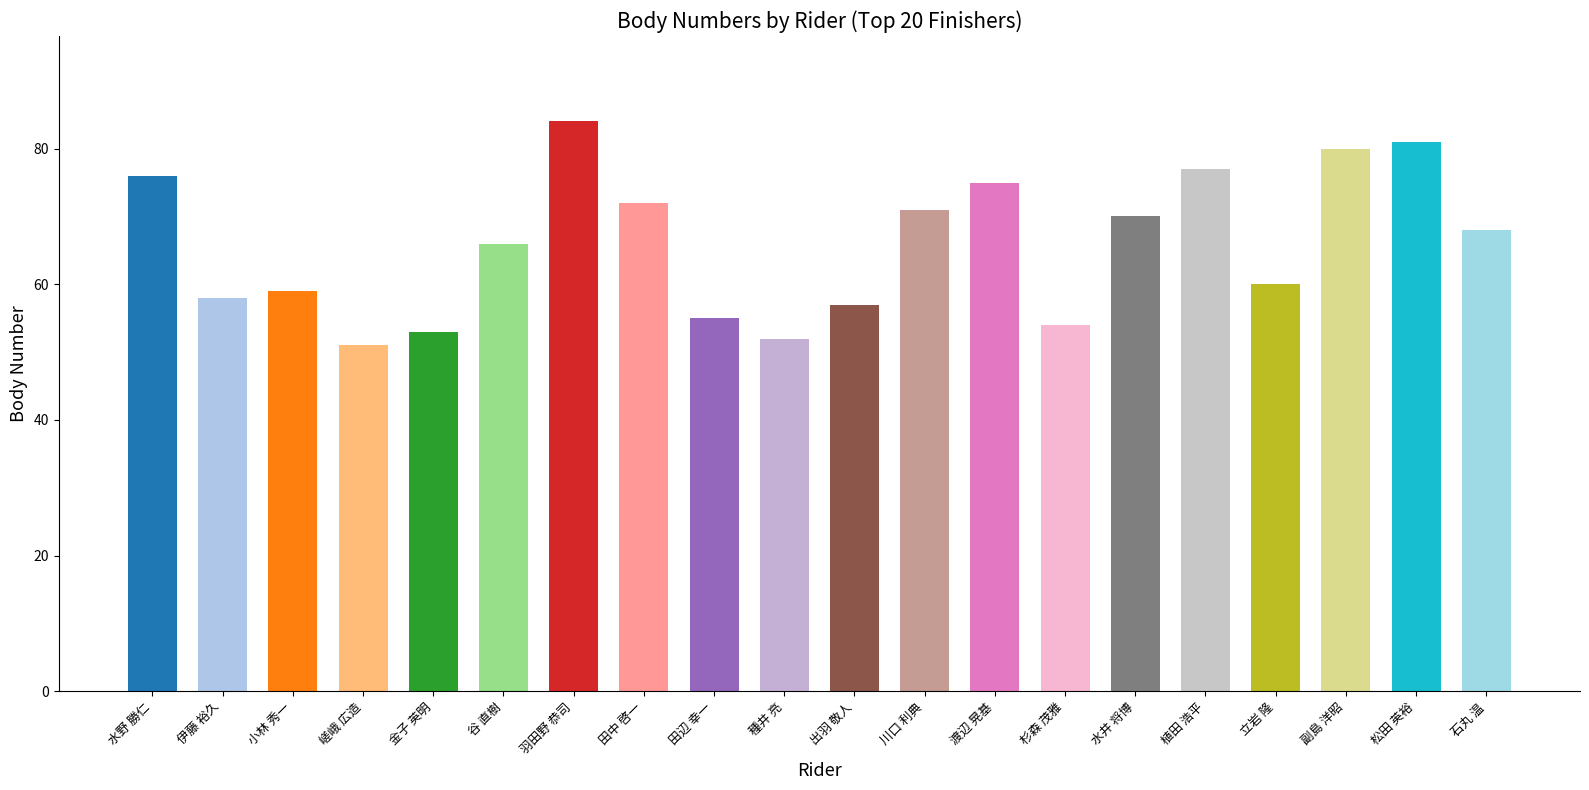

Does the chart contain any negative values?

No